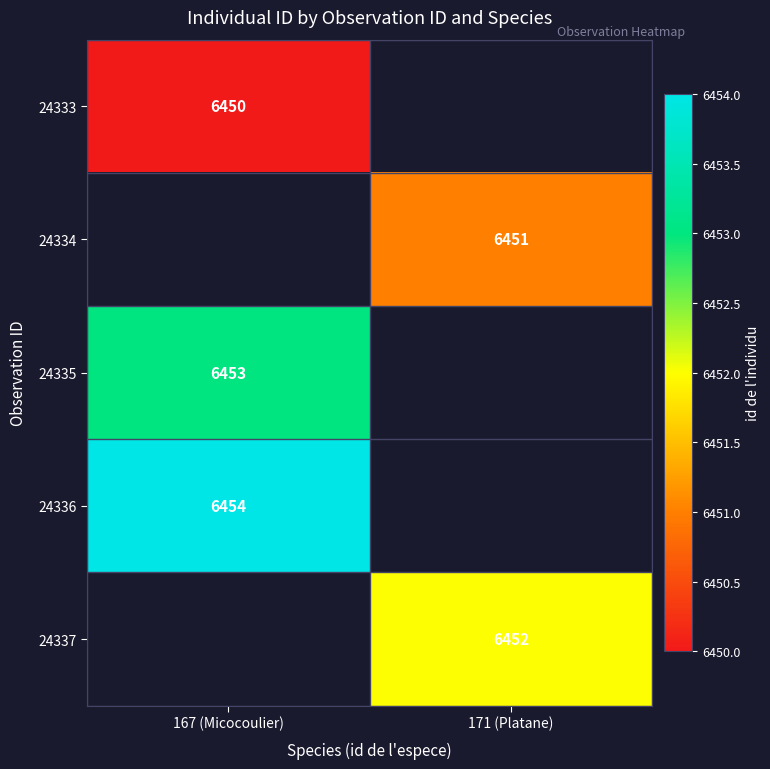

True or false: 24336 has a value of 4458 at 167 (Micocoulier).

False